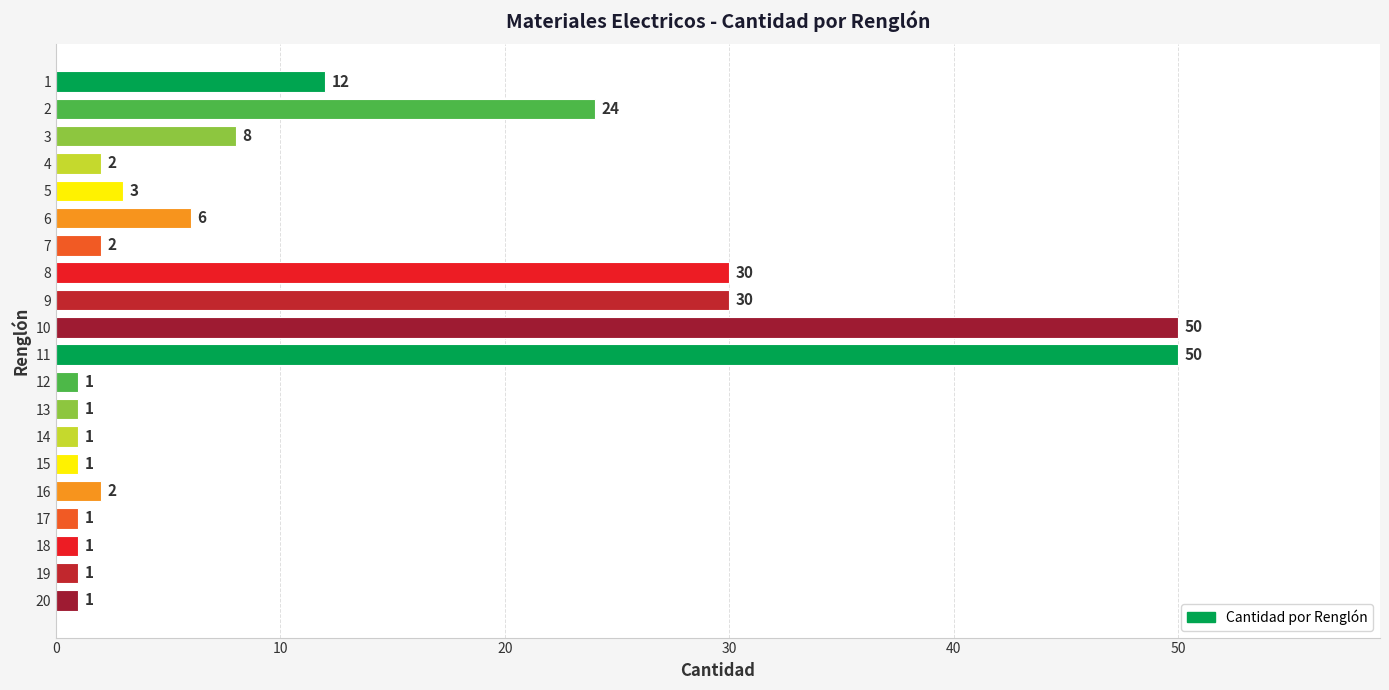

What is the average value?

11